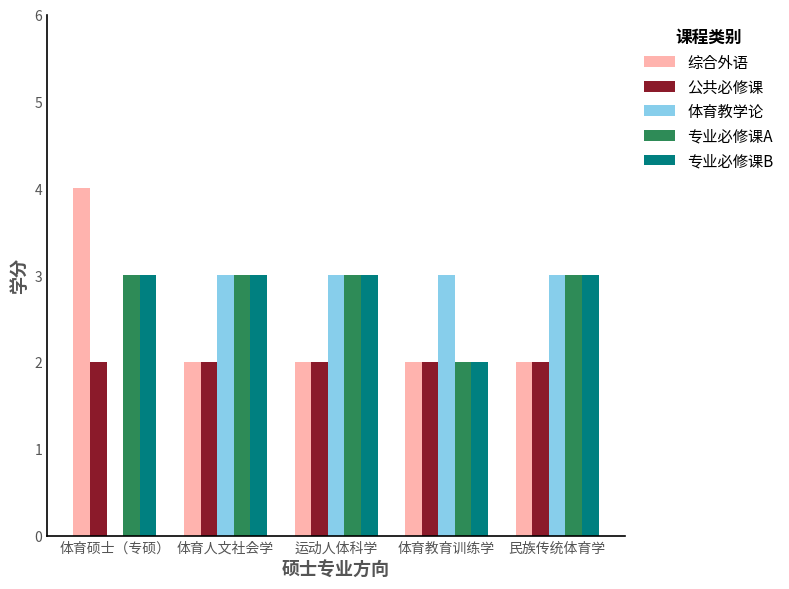

Is it true that 专业必修课A equals 4 at 体育教育训练学?

False